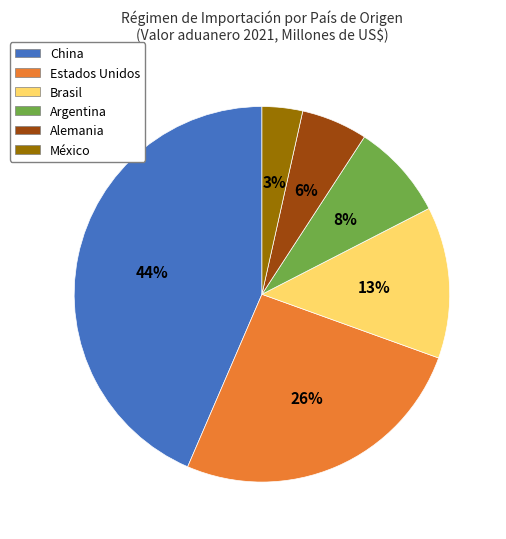

Which slice is the smallest?

México